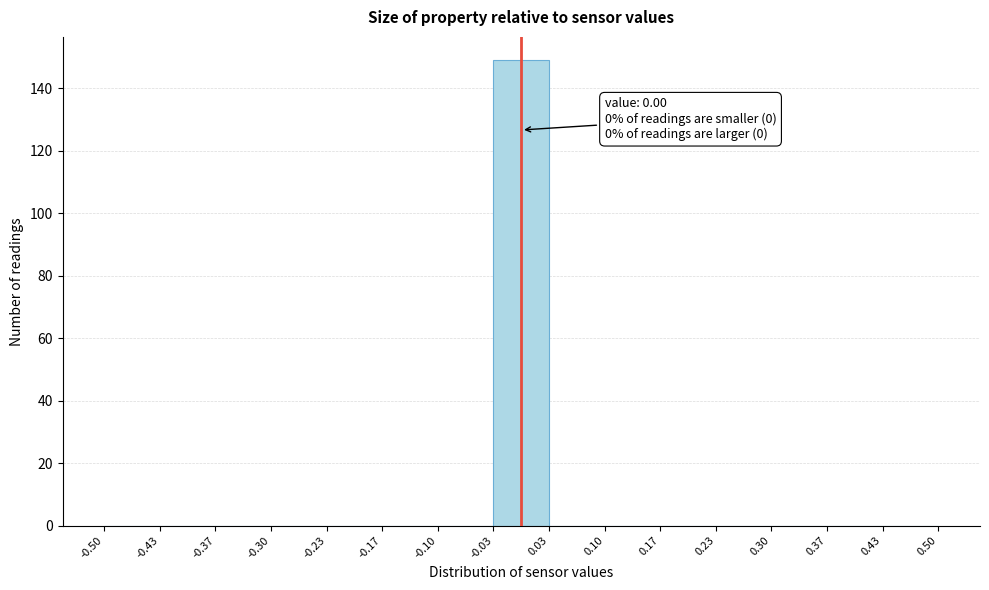

Which range on the x-axis has the tallest bar?

-0.03 to 0.03